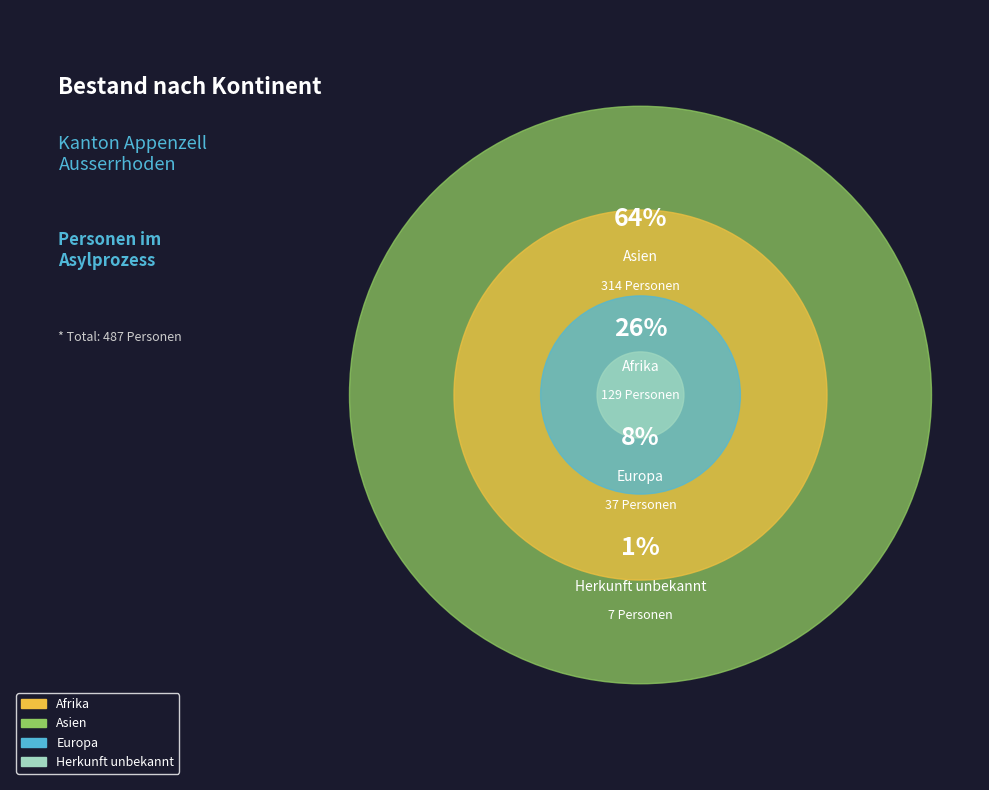

To the nearest percent, what portion does Asien represent?

64%